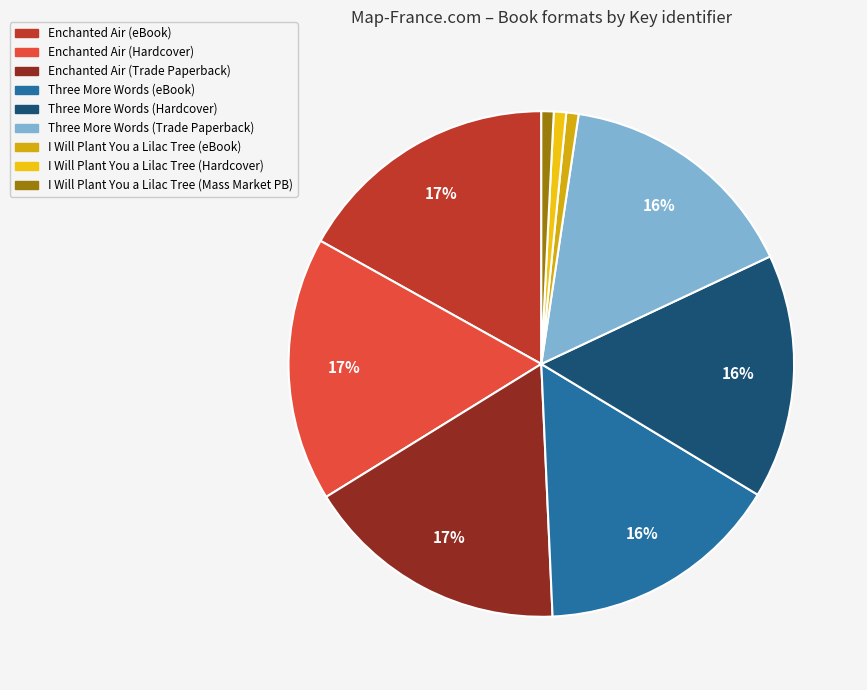

How many segments does this pie chart have?

9